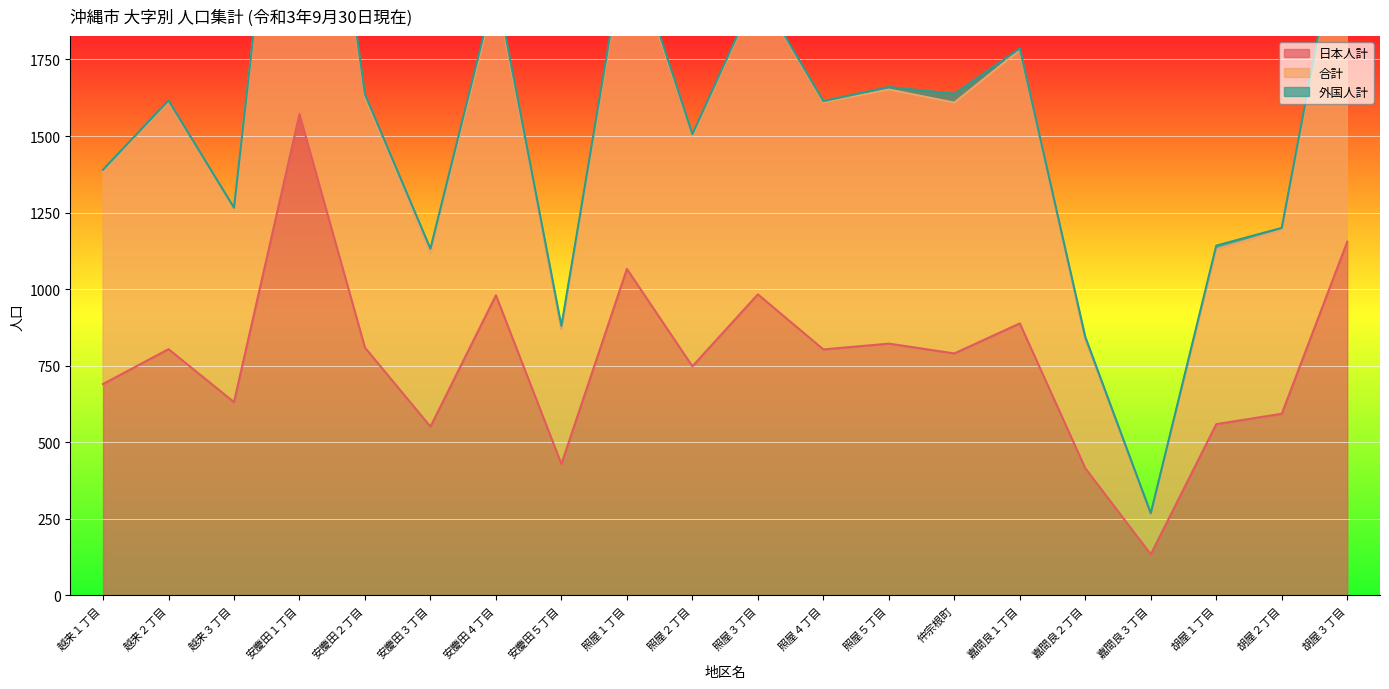

What is the label of the 20th point from the left?

胡屋３丁目